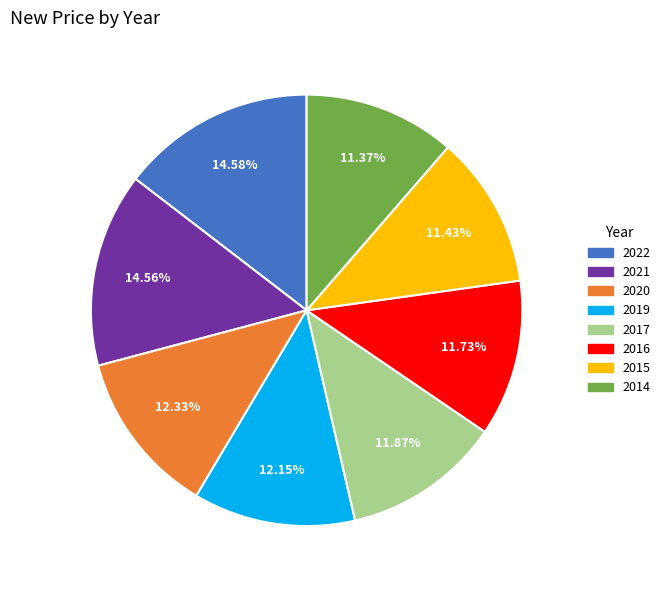

Is the sum of 2014 and 2015 greater than half?

No